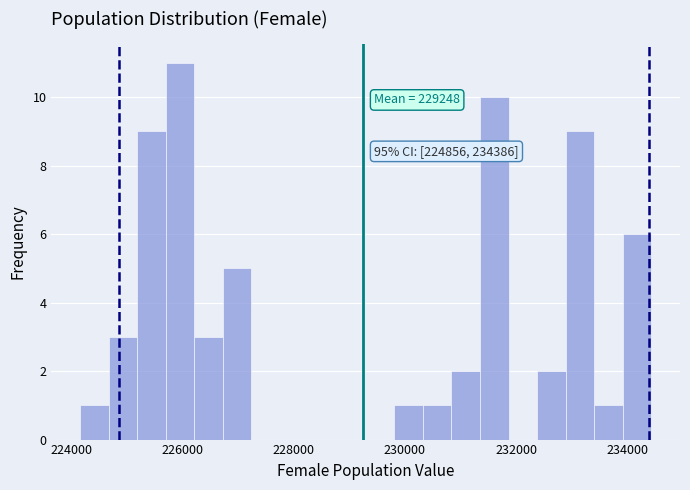

Read against the x-axis, roughly where is the centre of the tallest bar?

226000